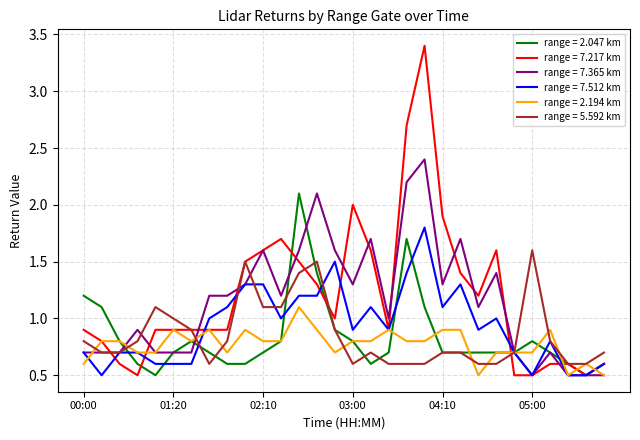

What is the minimum value shown in the chart?

0.5